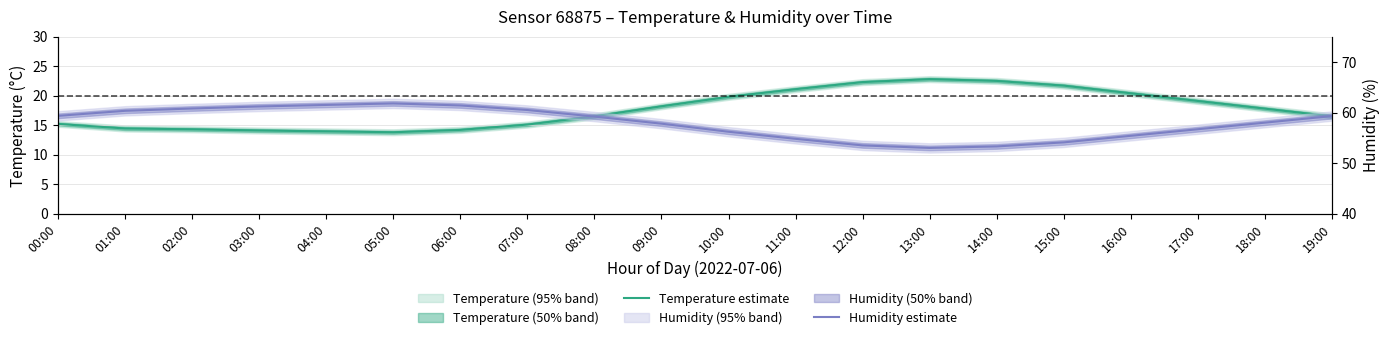

How many interior local valleys does the Temperature estimate series have?

1